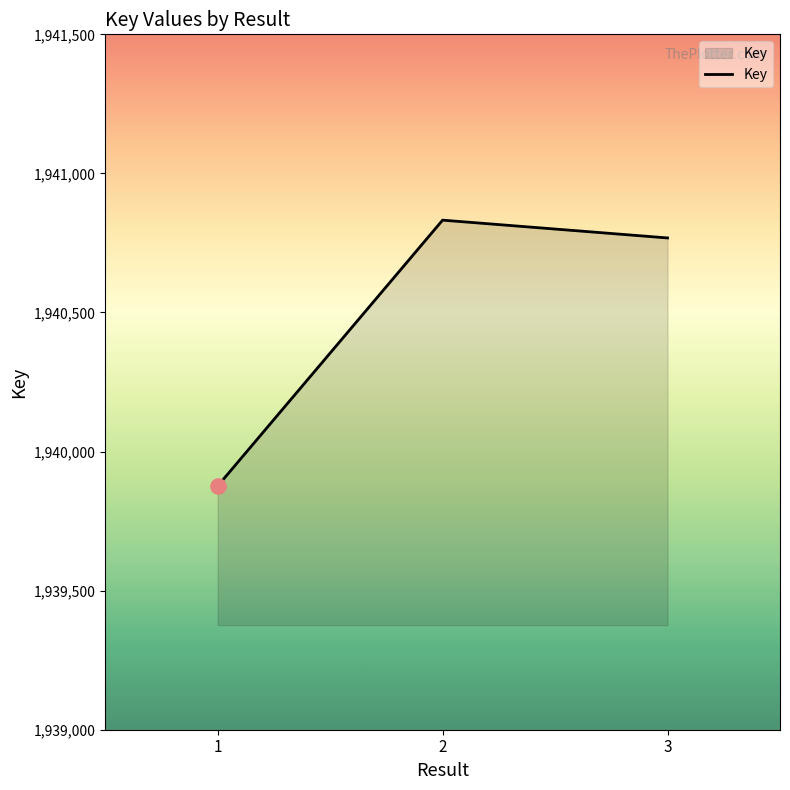

What is the ratio of the value at 1 to the value at 3?

1.0